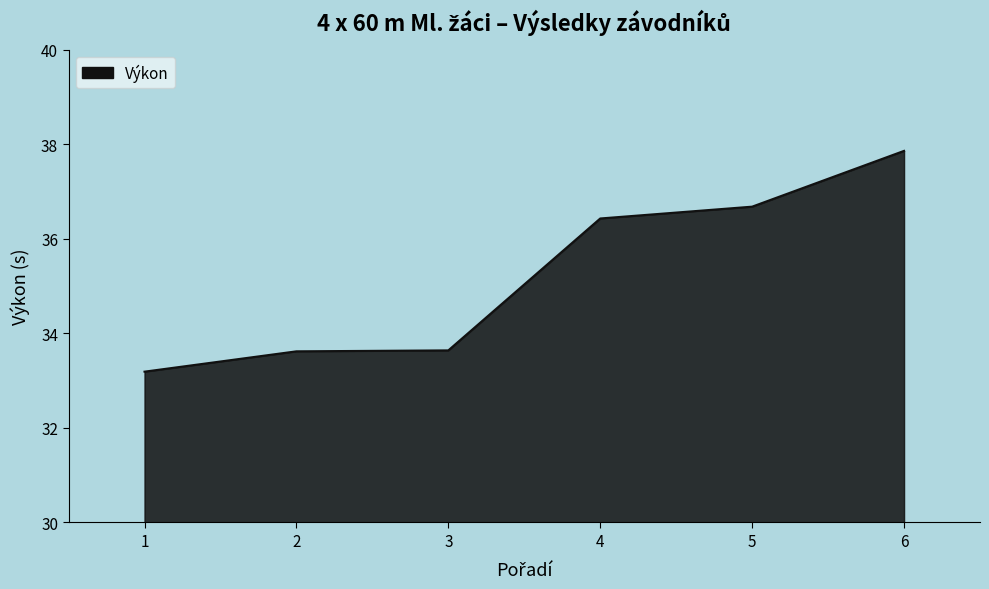

Which category has the lowest value across all series?

1